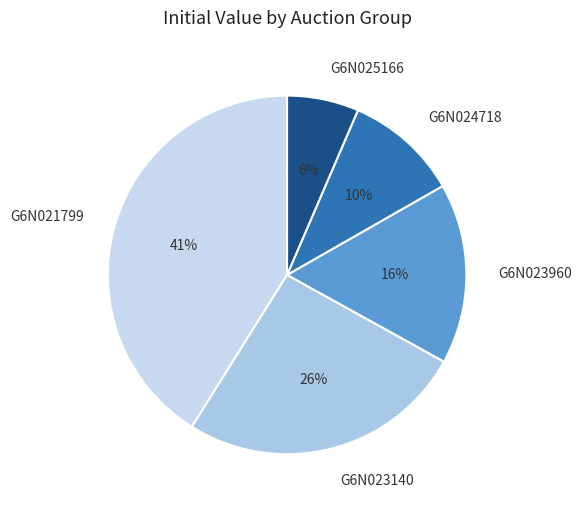

How many slices are in this pie chart?

5